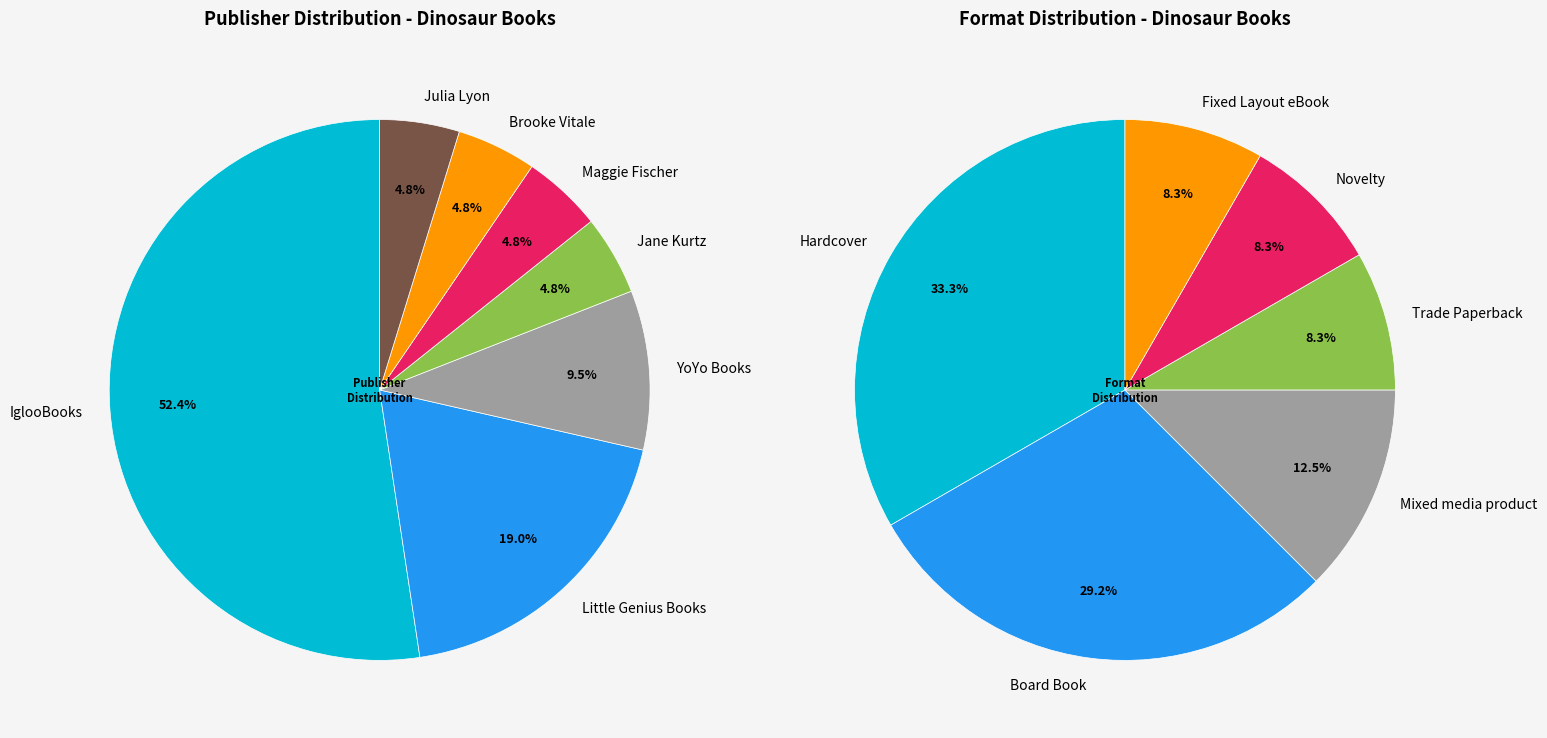

To the nearest percent, what is the combined percentage of Little Genius Books and YoYo Books?

29%